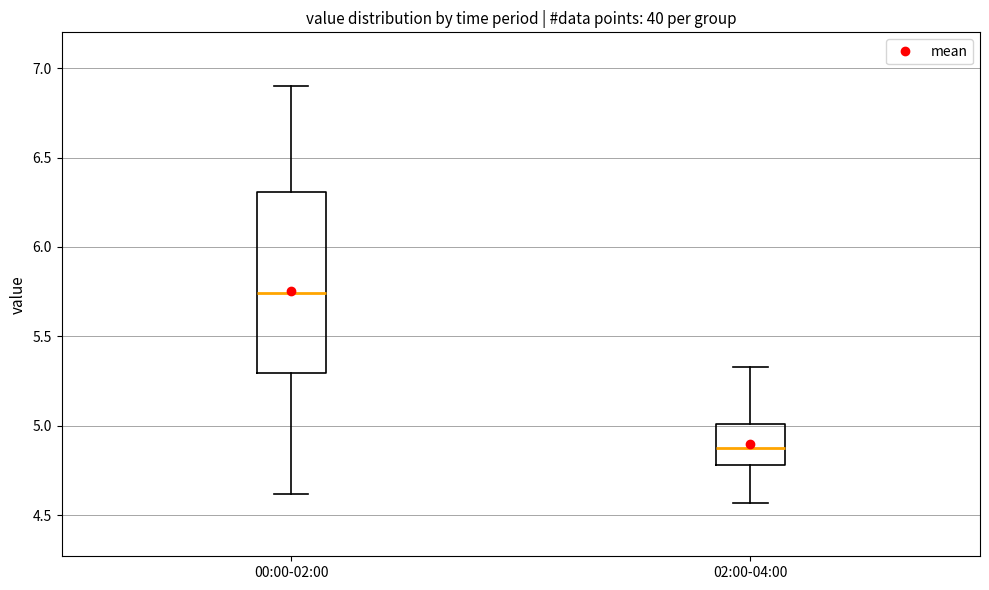

Which box has the highest median line?

00:00-02:00